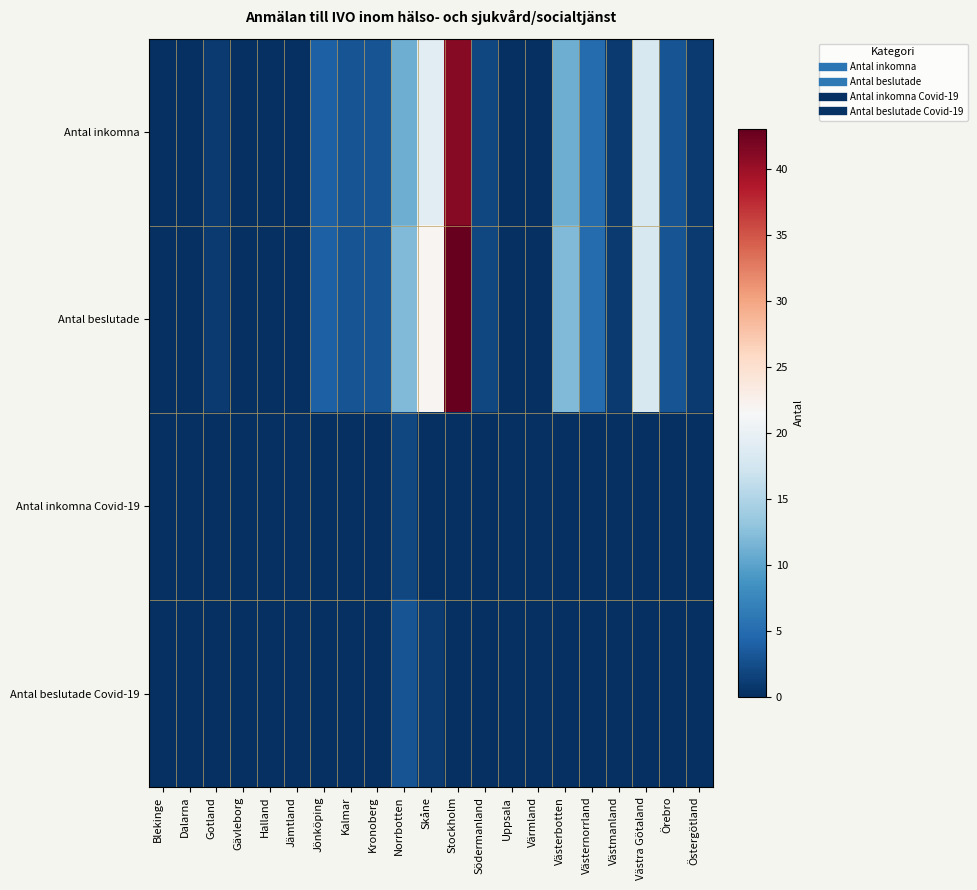

Which series changed the most between Gävleborg and Kronoberg?

Antal inkomna